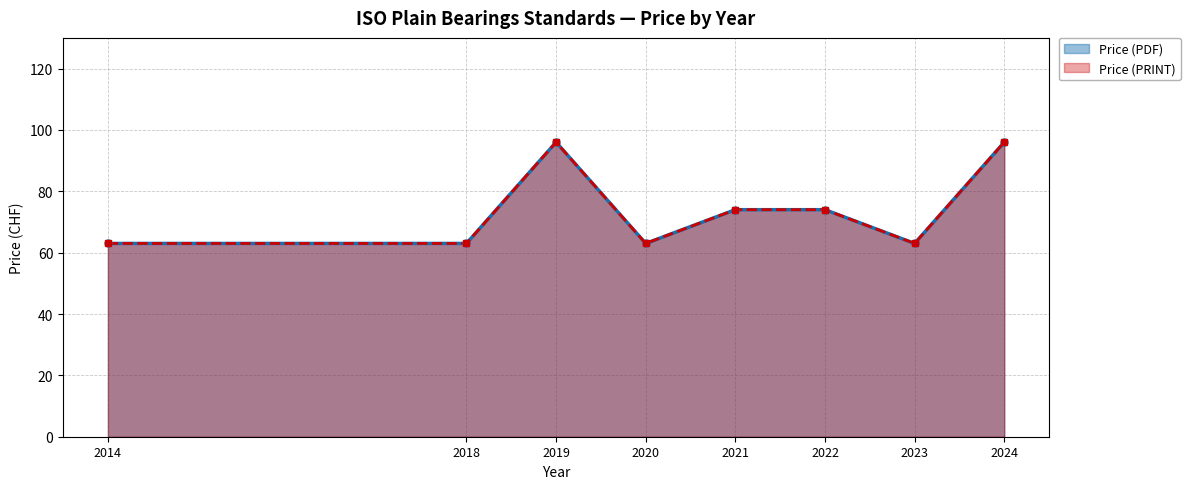

True or false: Price (PDF) and Price (PRINT) intersect in this chart.

False